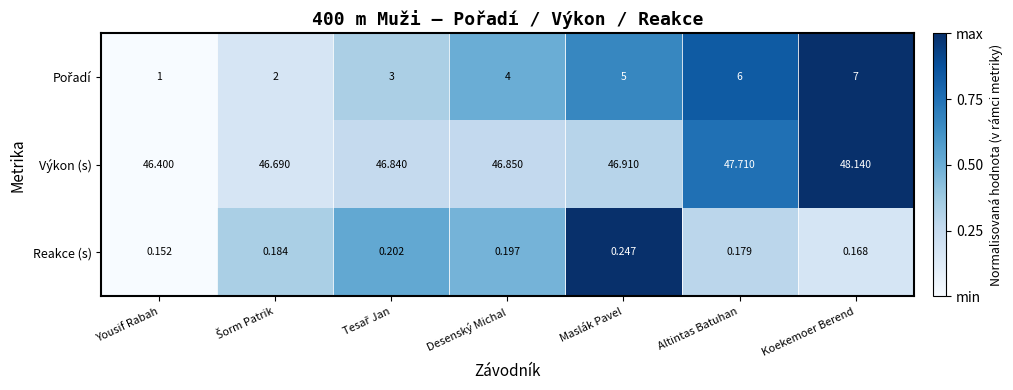

At which label is Výkon (s) closest to 47?

Maslák Pavel